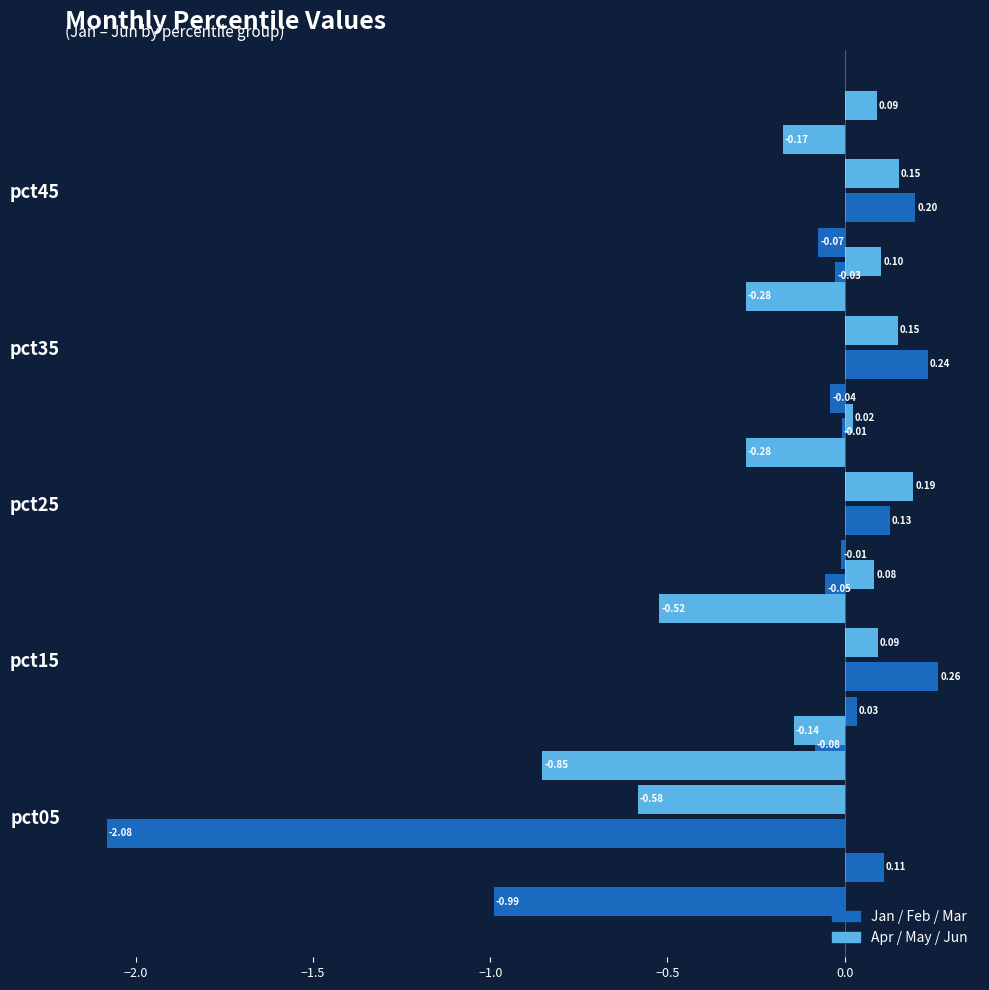

How many series are shown in this chart?

6